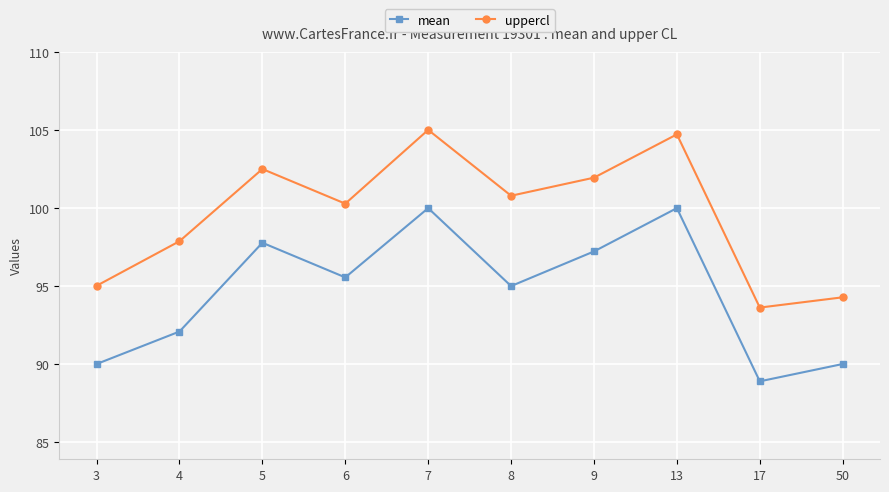

Where is the first local maximum for mean?

5